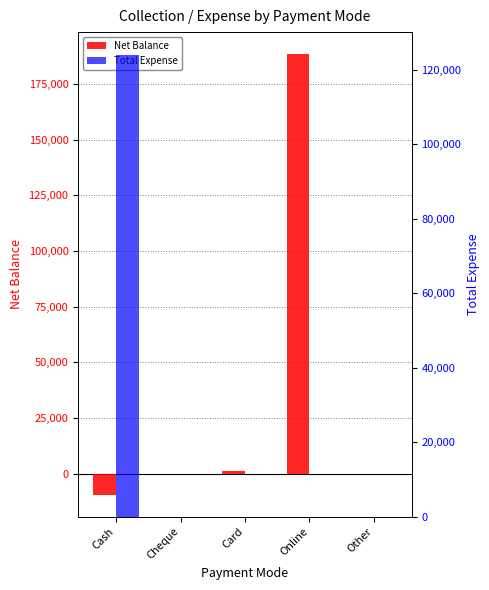

Read the Net Balance value at Cash.

-9376